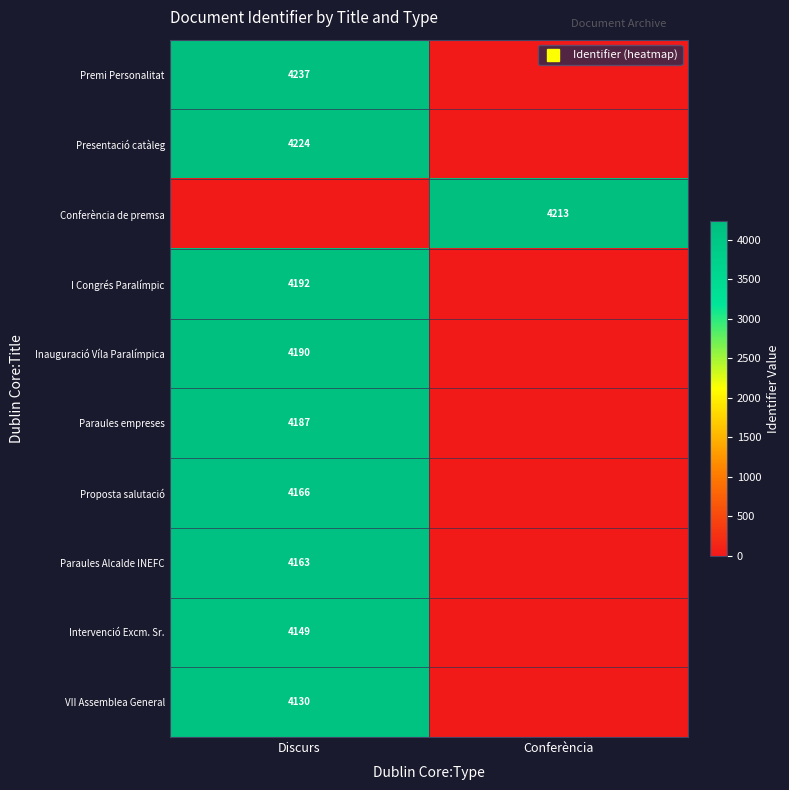

What is the approximate value of Proposta salutació at Discurs?

4166